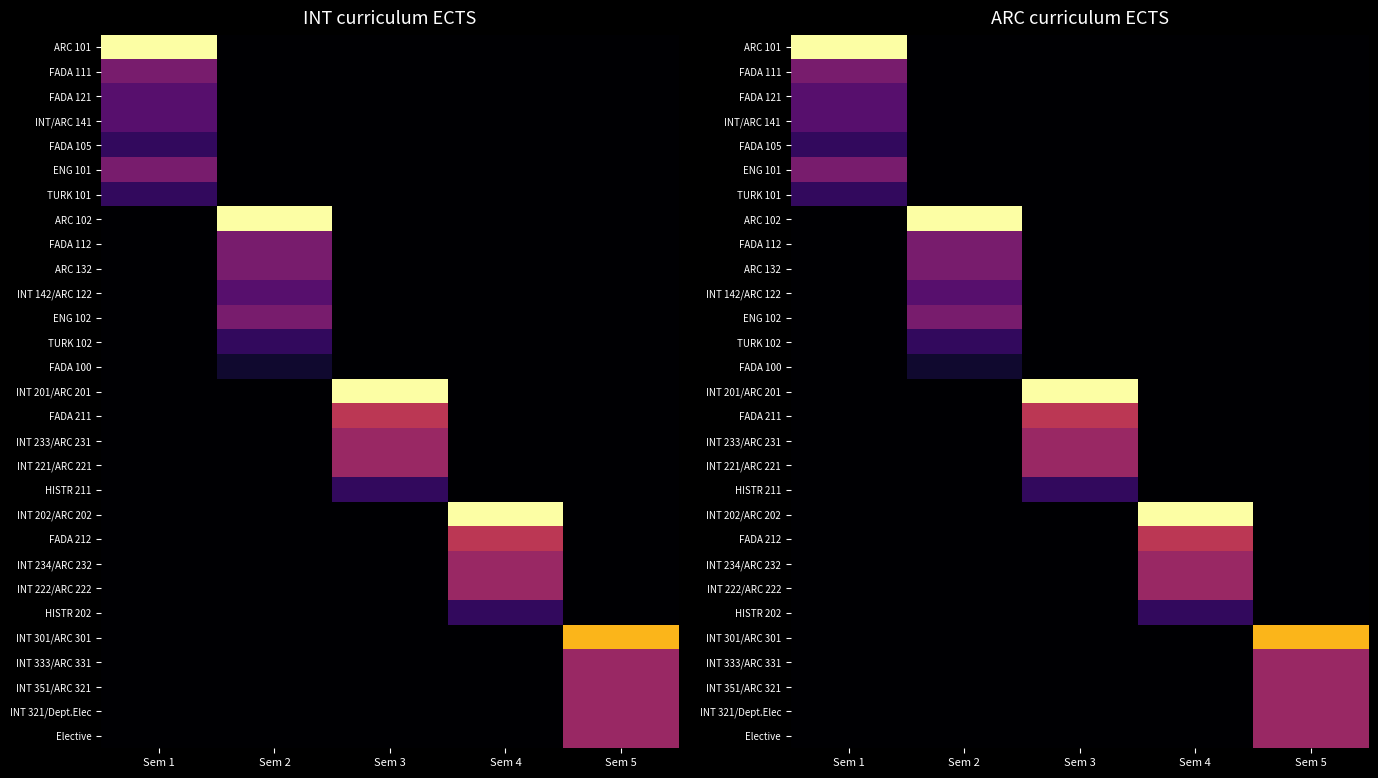

What is the spread (max minus min) of values at Sem 1?

12